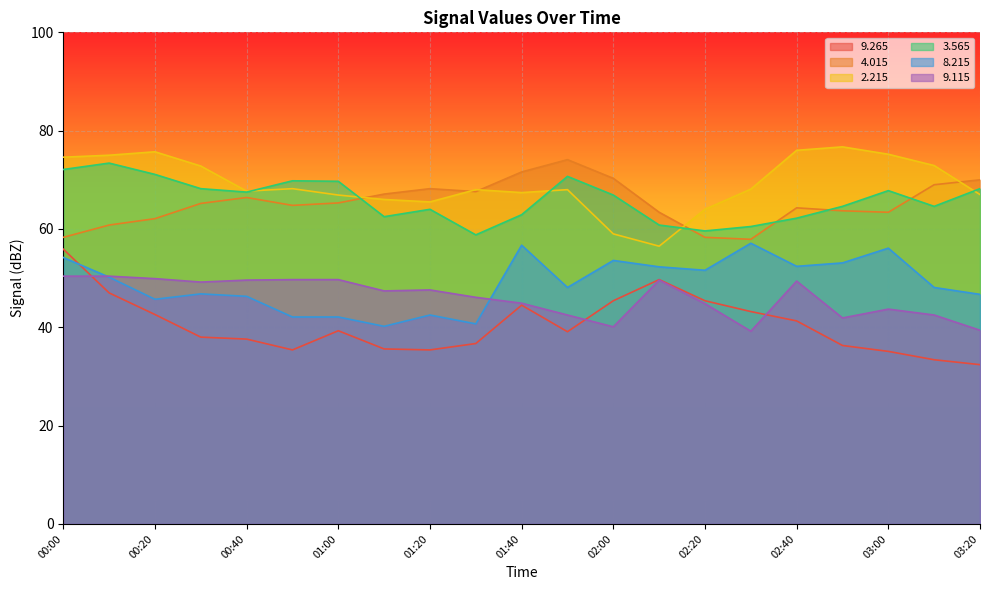

Which category has the highest value in the   8.215 series?

02:30